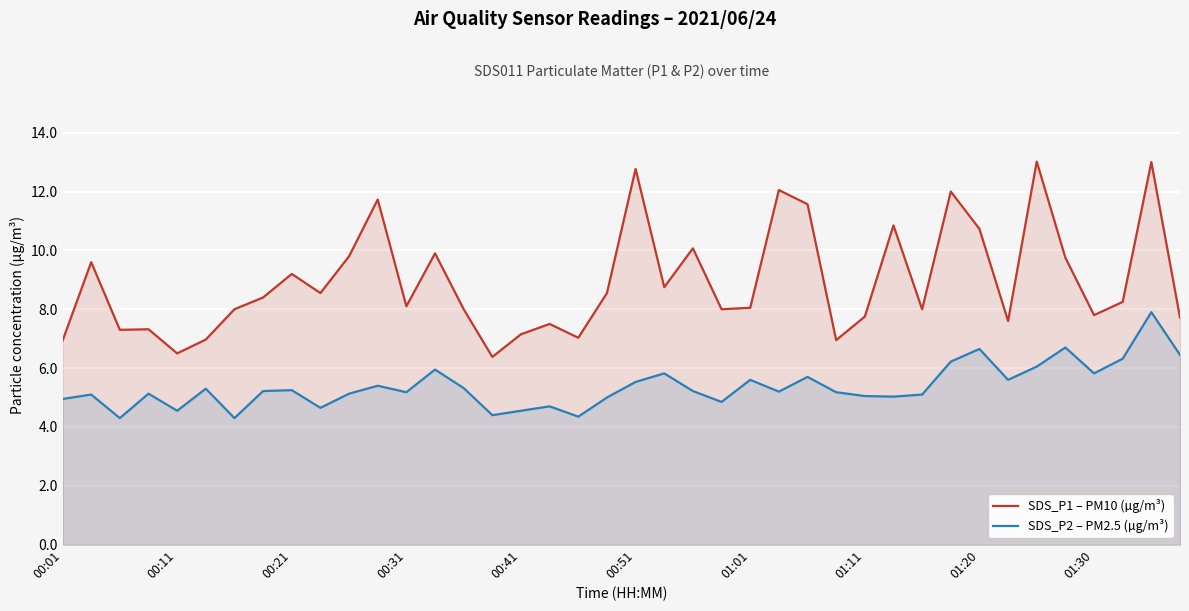

What is the minimum value shown in the chart?

4.3